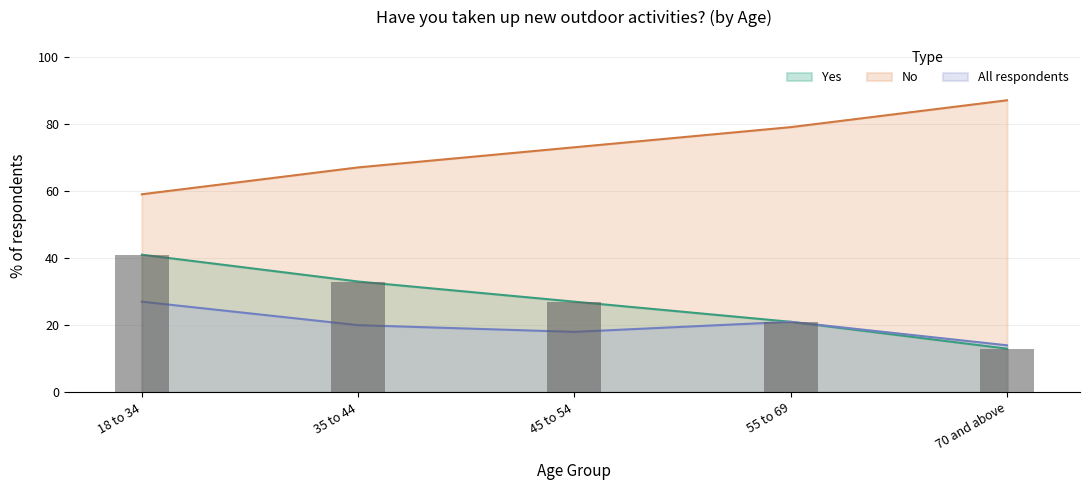

Rank the series by their maximum value, from lowest to highest.

All respondents, Yes, No